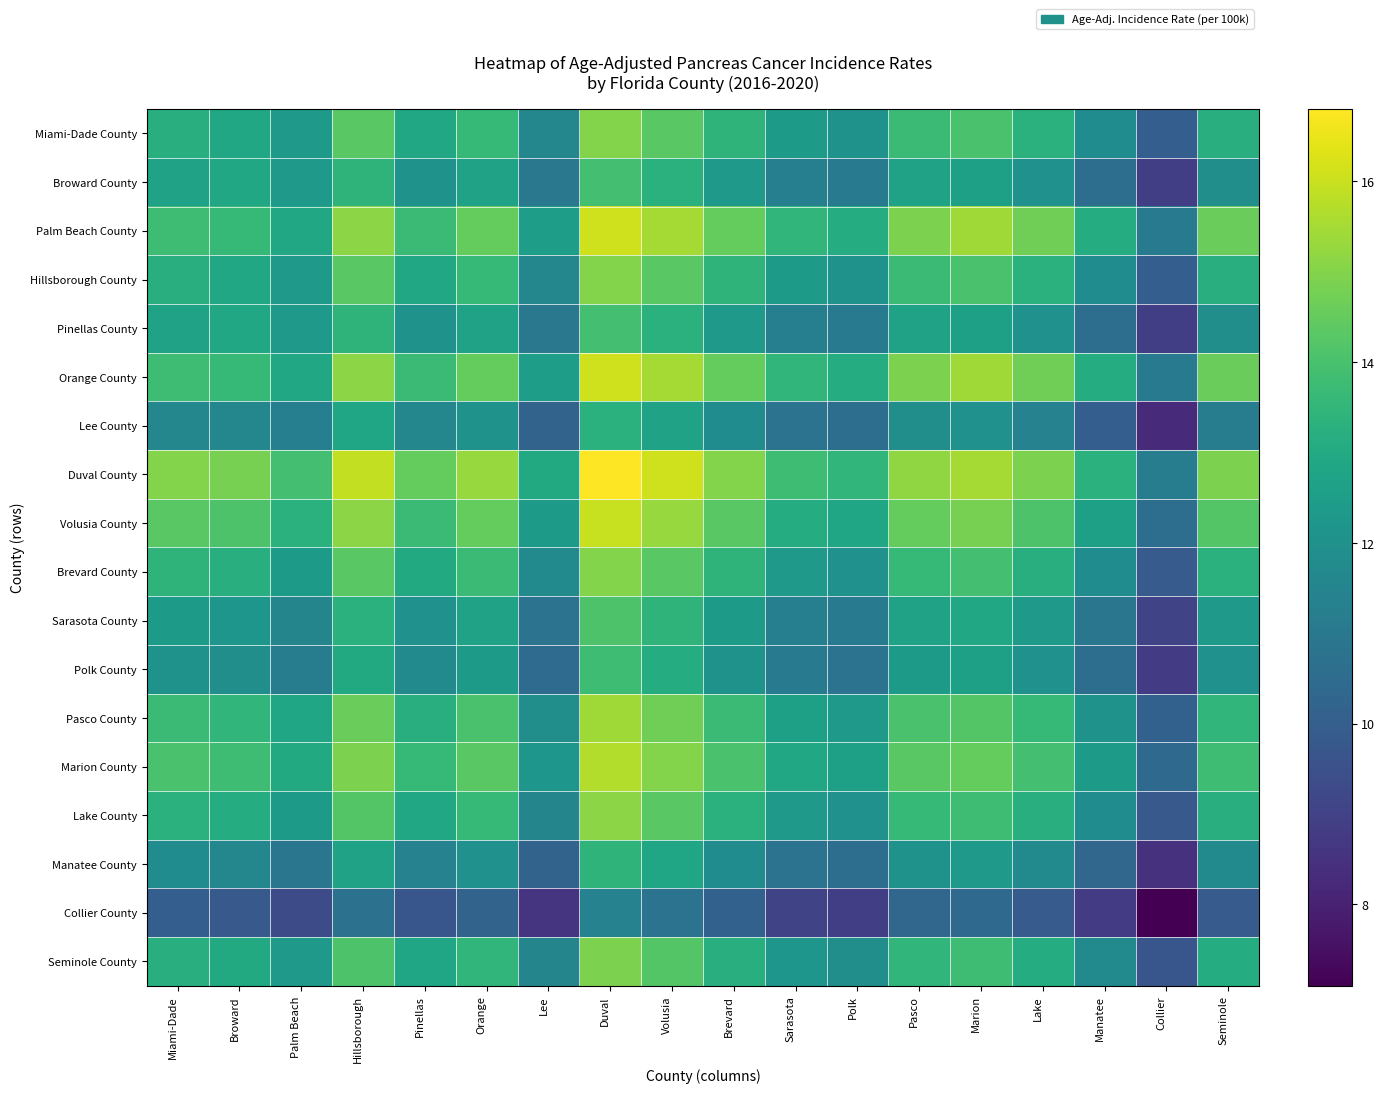

How many data points does each series have?

18